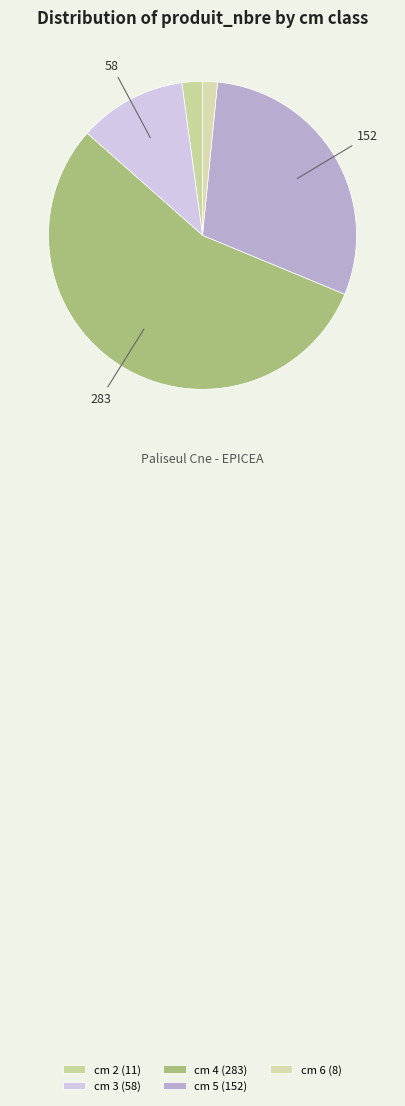

Rank the categories by value from highest to lowest.

4, 5, 3, 2, 6